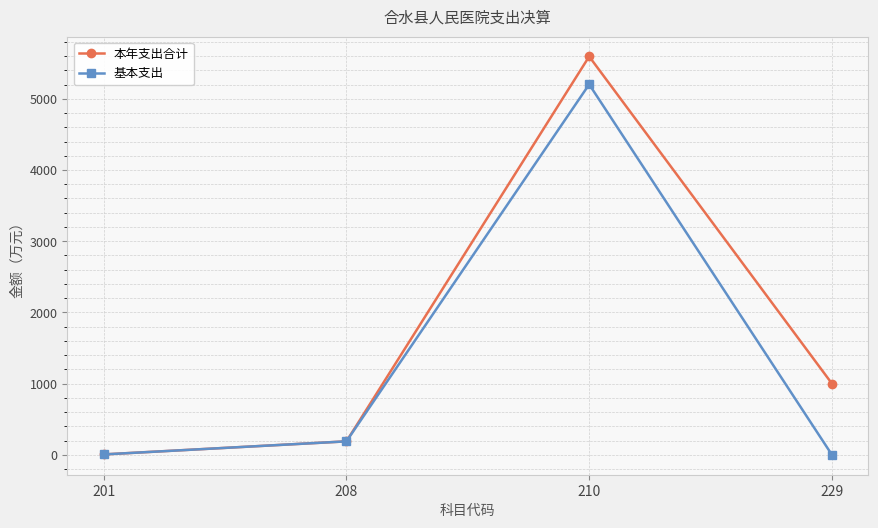

Which series has the widest spread of values?

本年支出合计